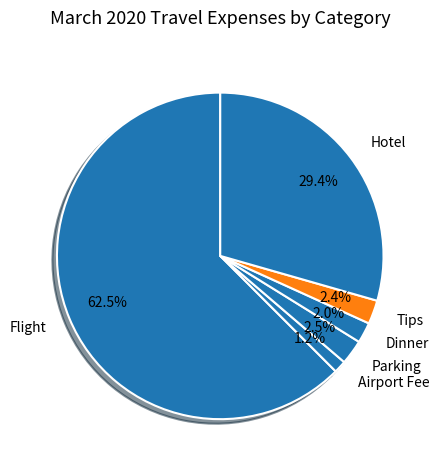

Approximately how many times larger is the value at Airport Fee compared to Dinner?

0.6